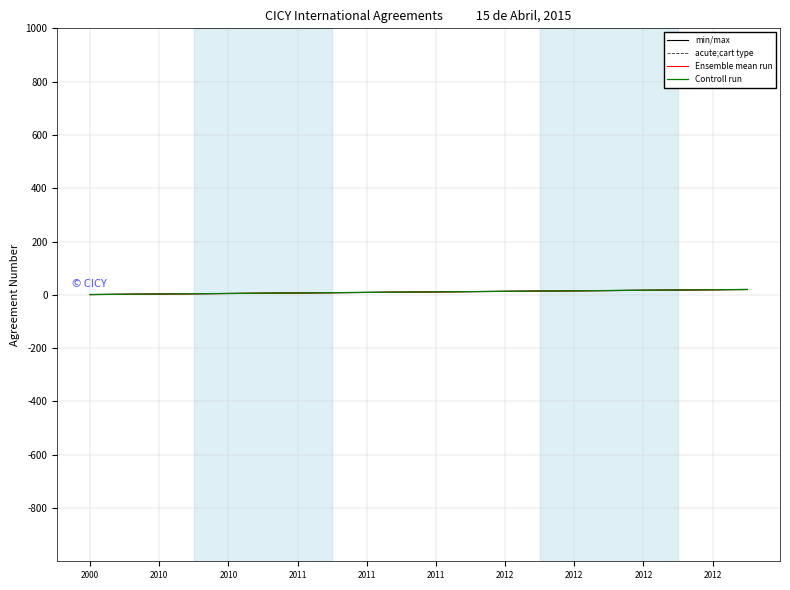

List the series in order of their overall mean, highest first.

acute;cart type, Controll run, min/max, Ensemble mean run